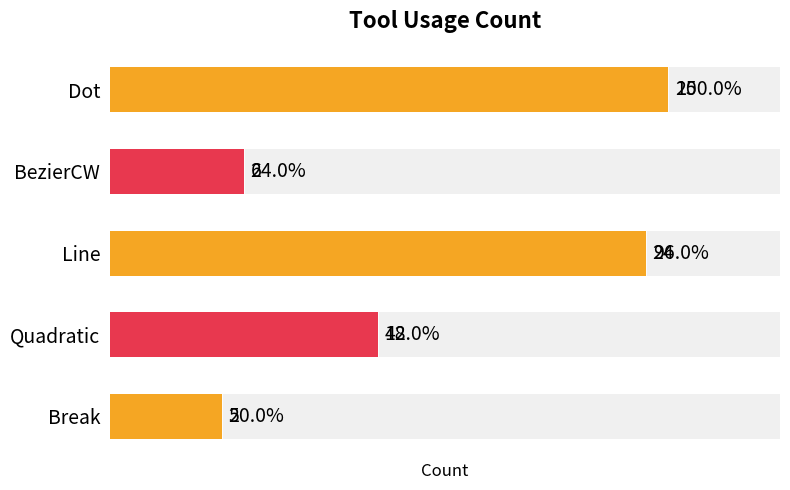

How many series are shown in this chart?

1